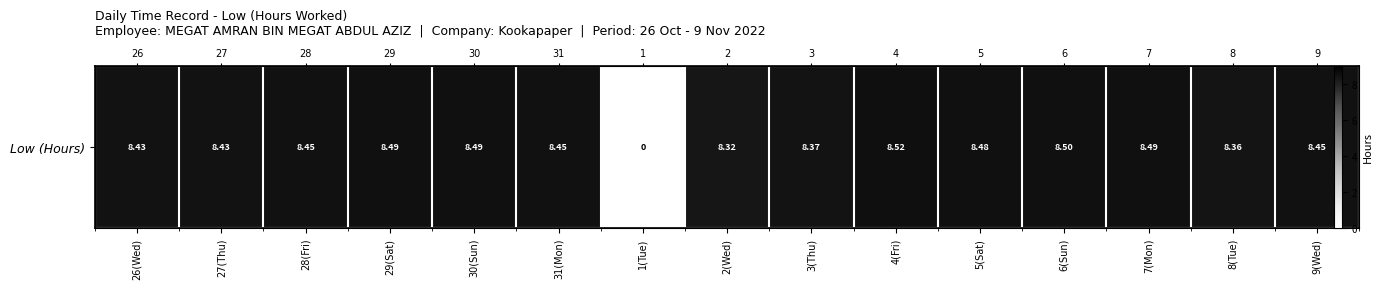

Approximately how many times larger is the value at 27(Thu) compared to 8(Tue)?

1.0